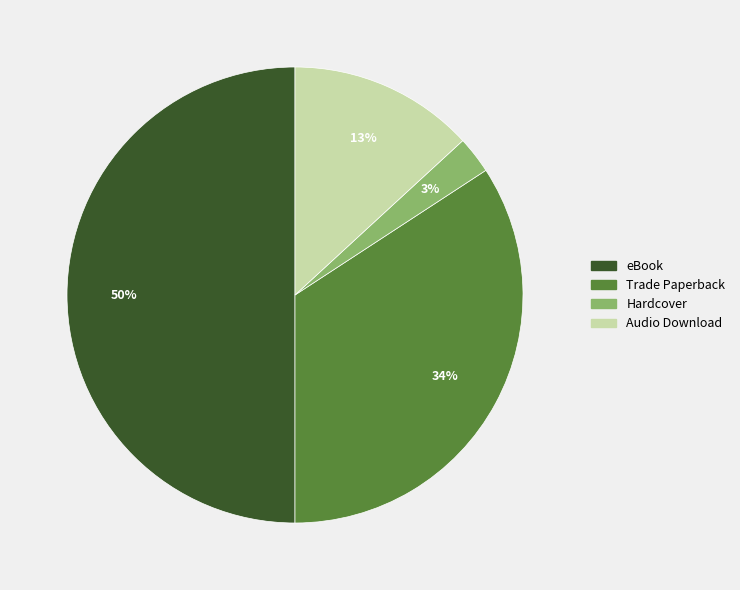

Does Trade Paperback represent more than half of the total?

No